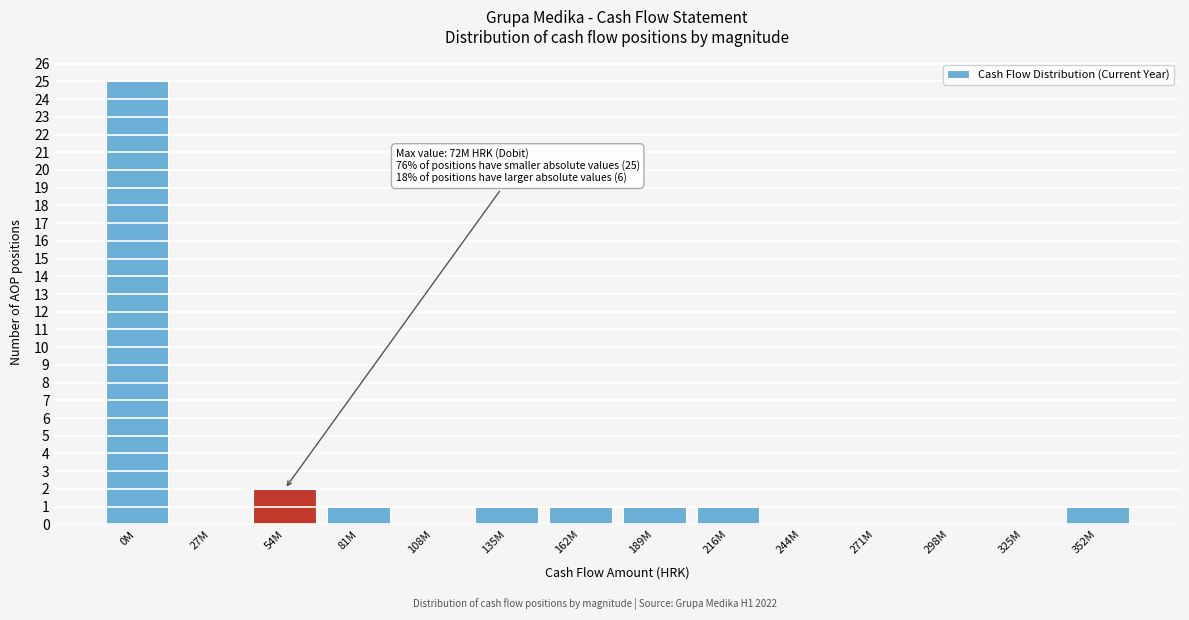

Reading right to left, extract all data points from this chart.

352M=1	325M=0	298M=0	271M=0	244M=0	216M=1	189M=1	162M=1	135M=1	108M=0	81M=1	54M=2	27M=0	0M=25